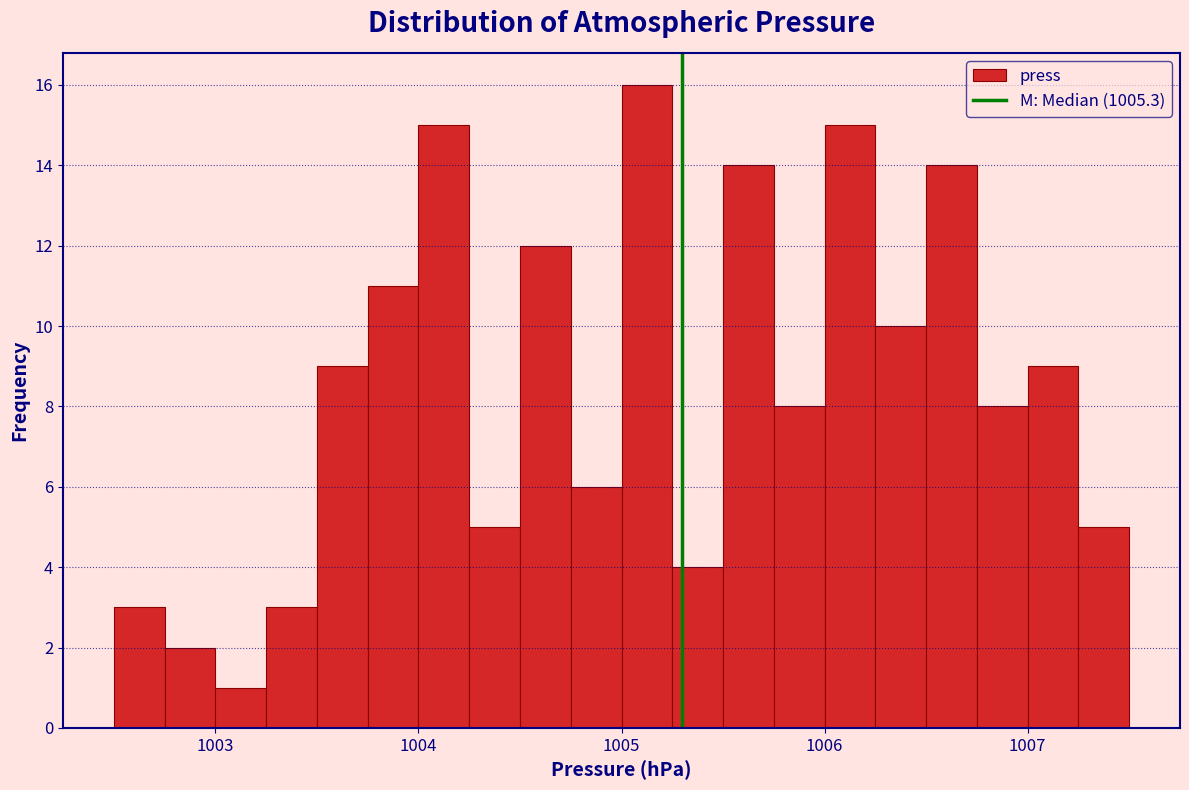

Around what value on the x-axis is the tallest bar? Give the approximate position of its centre, as read against the axis.

1005.1